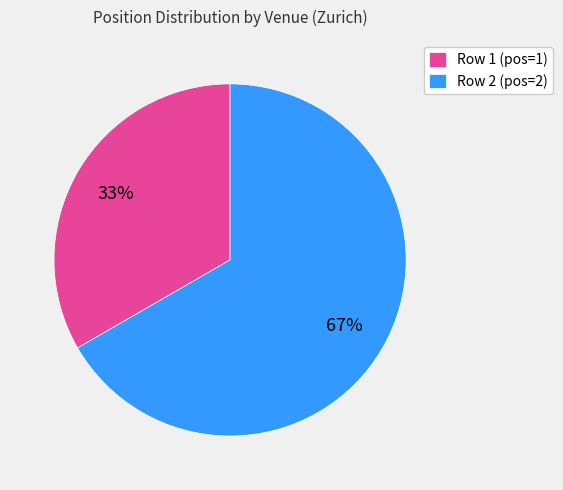

The Row 1 (pos=1) slice represents 33% of the pie. True or false?

True